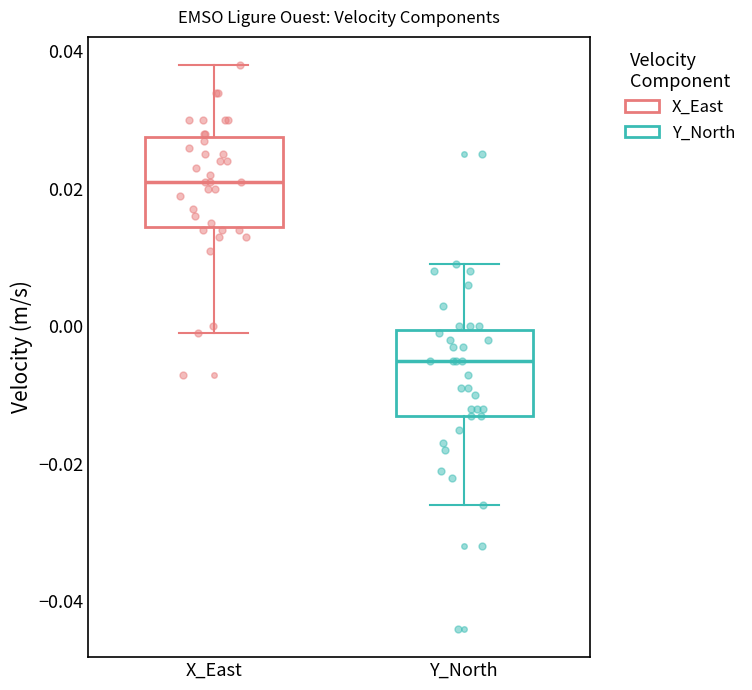

Reading left to right, read every box against the y-axis: the position of its median line, the range the box covers, and the ends of its whiskers. The values are not printed on the chart, so give them approximately, as read against the axis.

X_East: median 0.022, box 0.014 to 0.028, whiskers 0.000 to 0.038
Y_North: median -0.004, box -0.012 to 0.000, whiskers -0.026 to 0.010